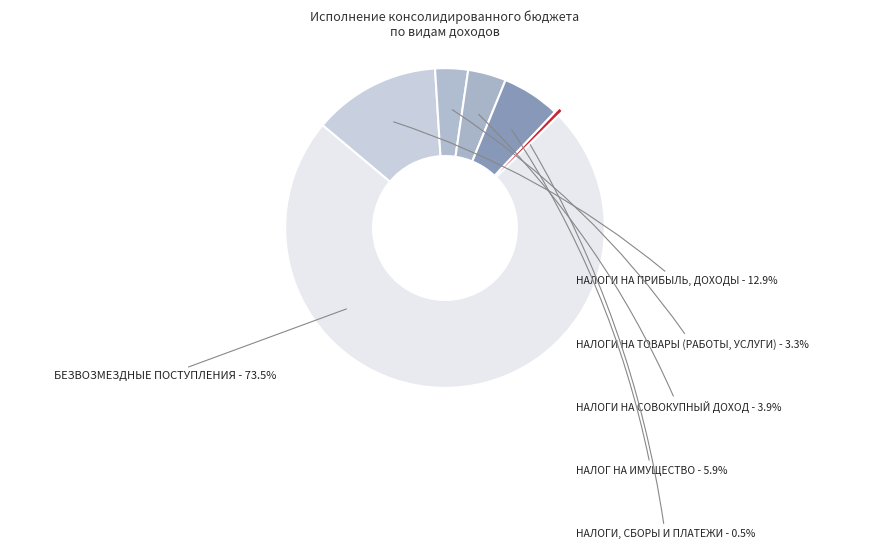

What is the largest slice in the pie chart?

БЕЗВОЗМЕЗДНЫЕ ПОСТУПЛЕНИЯ